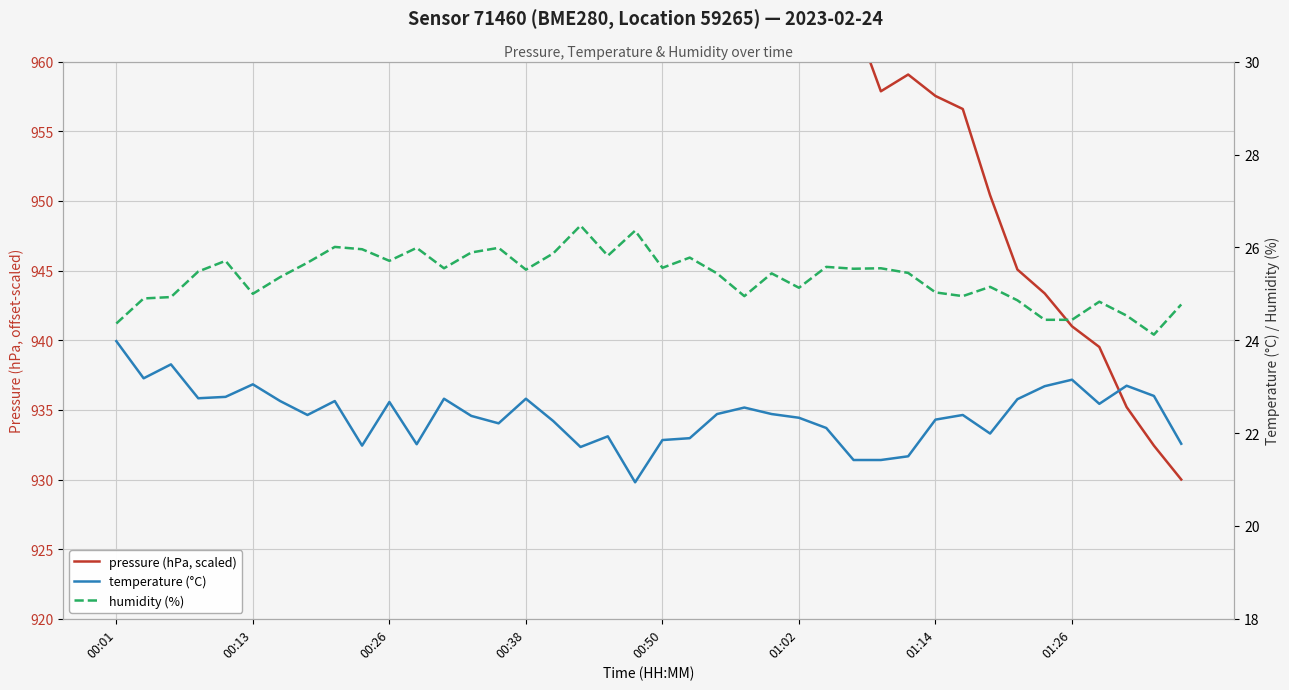

What is the difference between the second highest and second lowest values in the humidity (%) series?

2.0